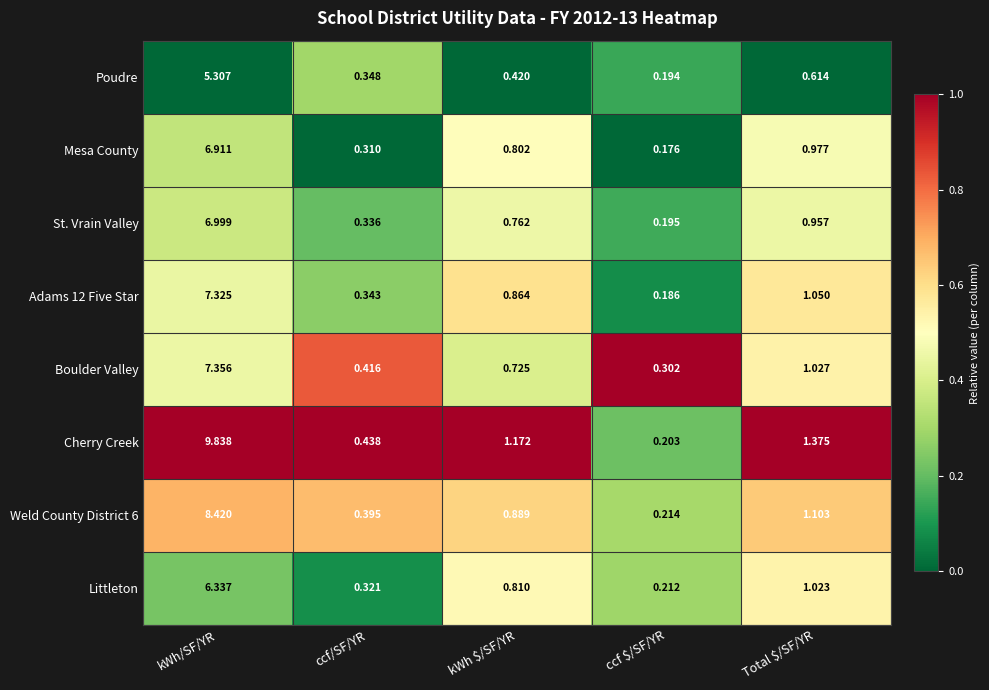

At which label is Weld County District 6 closest to 4?

Total $/SF/YR